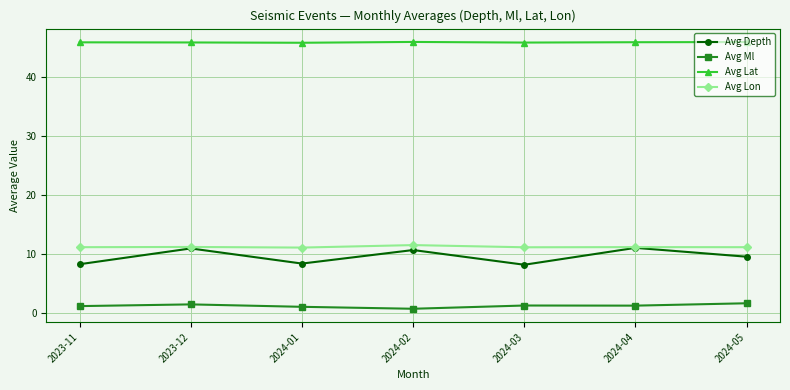

Count the Avg Lat values in the range 45 to 46.

7